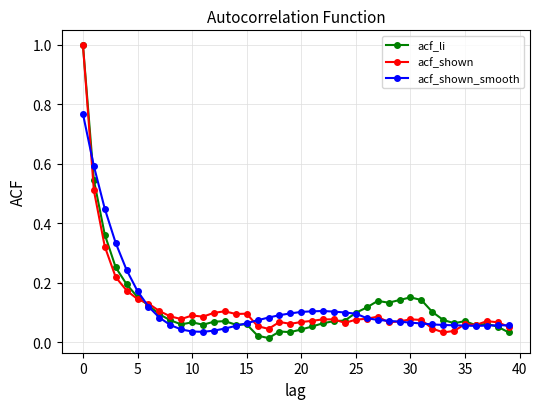

At how many categories does at least one series exceed 0?

40